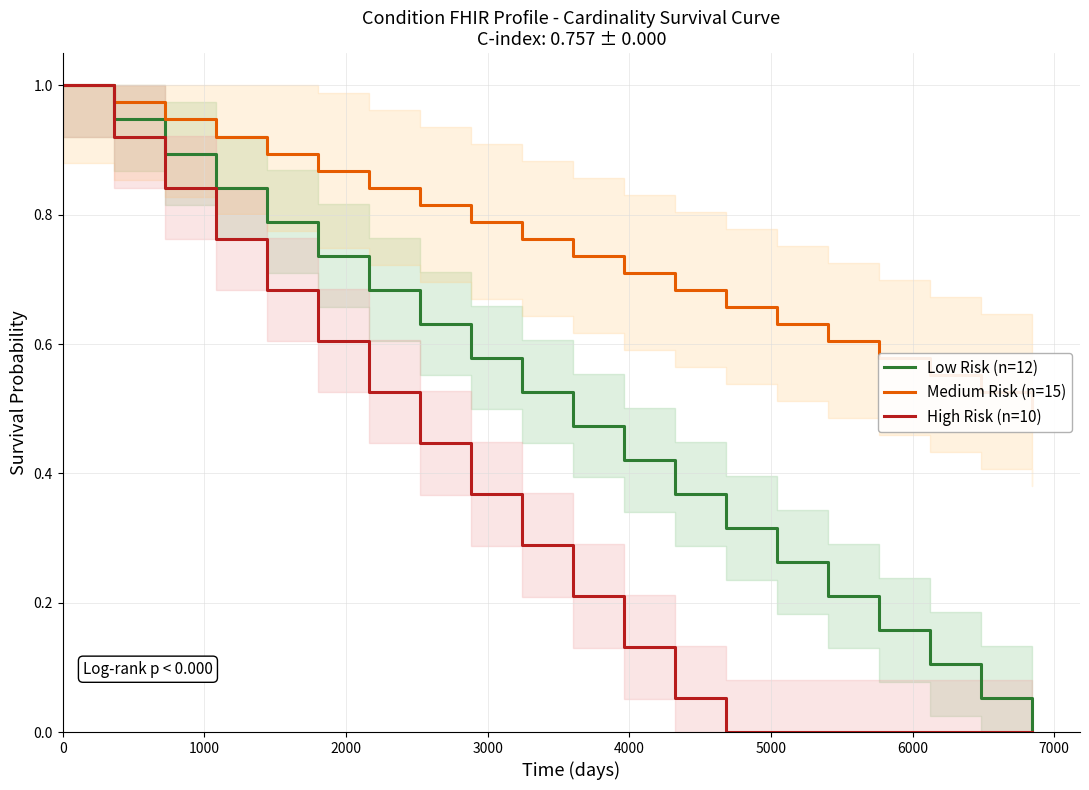

What is the value of the Low Risk (n=12) point at the 3rd from the left?

0.9